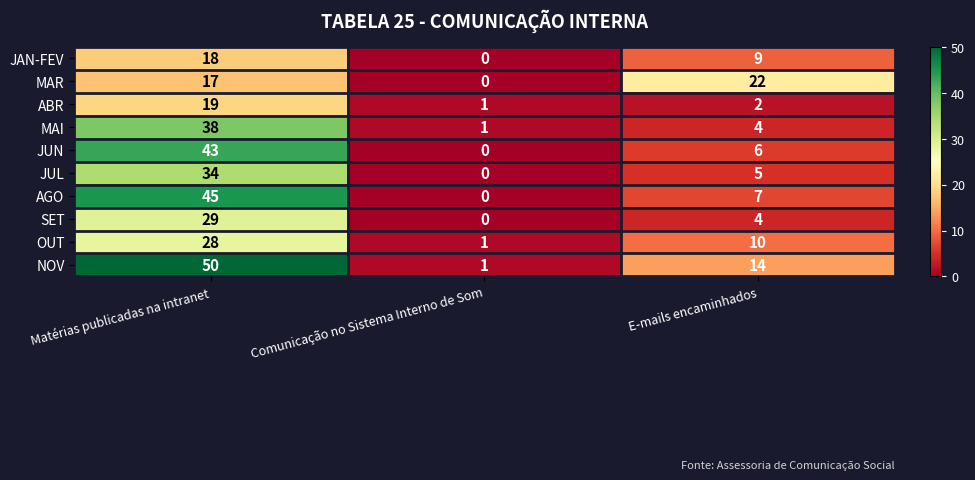

Reading left to right, list all the values displayed in this chart.

JAN-FEV: Matérias publicadas na intranet=18	Comunicação no Sistema Interno de Som=0	E-mails encaminhados=9
MAR: Matérias publicadas na intranet=17	Comunicação no Sistema Interno de Som=0	E-mails encaminhados=22
ABR: Matérias publicadas na intranet=19	Comunicação no Sistema Interno de Som=1	E-mails encaminhados=2
MAI: Matérias publicadas na intranet=38	Comunicação no Sistema Interno de Som=1	E-mails encaminhados=4
JUN: Matérias publicadas na intranet=43	Comunicação no Sistema Interno de Som=0	E-mails encaminhados=6
JUL: Matérias publicadas na intranet=34	Comunicação no Sistema Interno de Som=0	E-mails encaminhados=5
AGO: Matérias publicadas na intranet=45	Comunicação no Sistema Interno de Som=0	E-mails encaminhados=7
SET: Matérias publicadas na intranet=29	Comunicação no Sistema Interno de Som=0	E-mails encaminhados=4
OUT: Matérias publicadas na intranet=28	Comunicação no Sistema Interno de Som=1	E-mails encaminhados=10
NOV: Matérias publicadas na intranet=50	Comunicação no Sistema Interno de Som=1	E-mails encaminhados=14